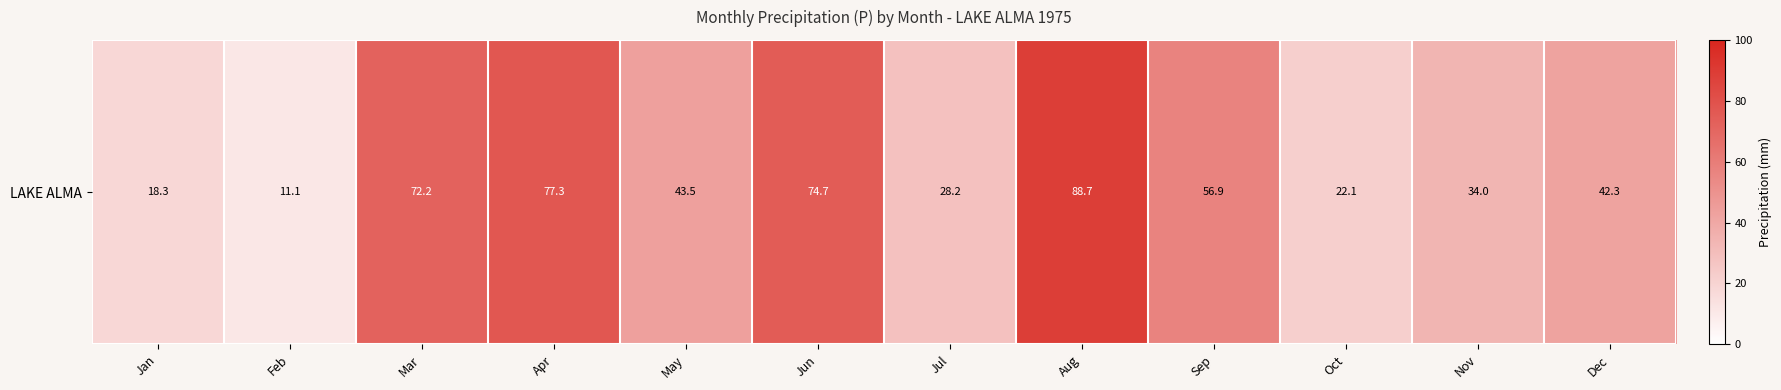

The chart shows a value of 27.1 at Jan. True or false?

False